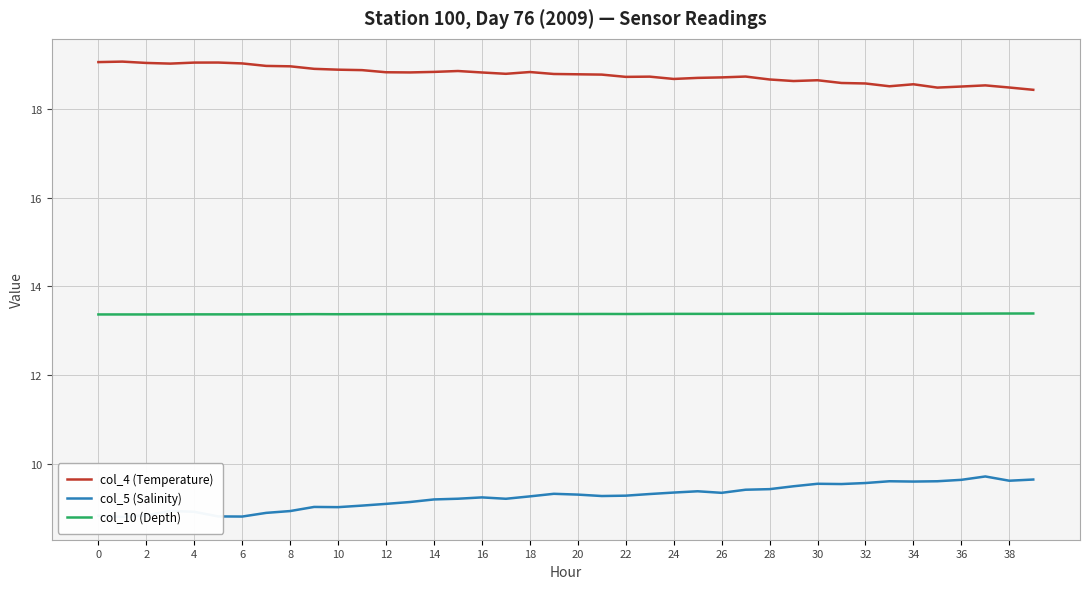

The col_10 (Depth) series shows 13.4 at 36. True or false?

True